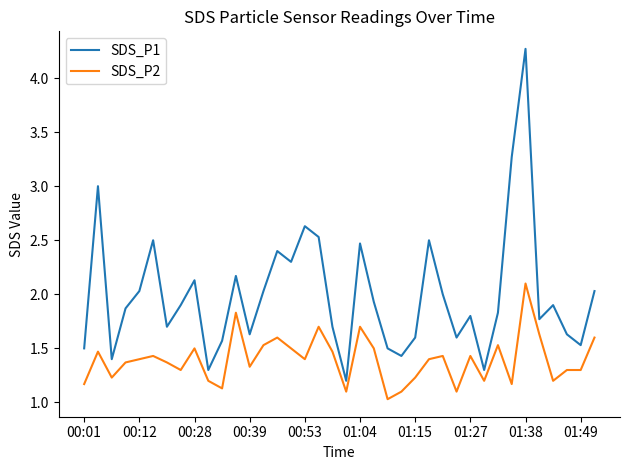

Which series has the widest spread of values?

SDS_P1